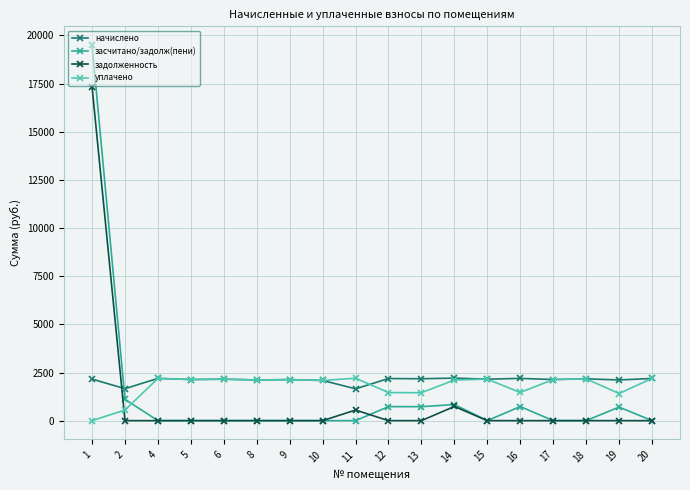

True or false: задолженность has a value of 0.0 at 16.

True